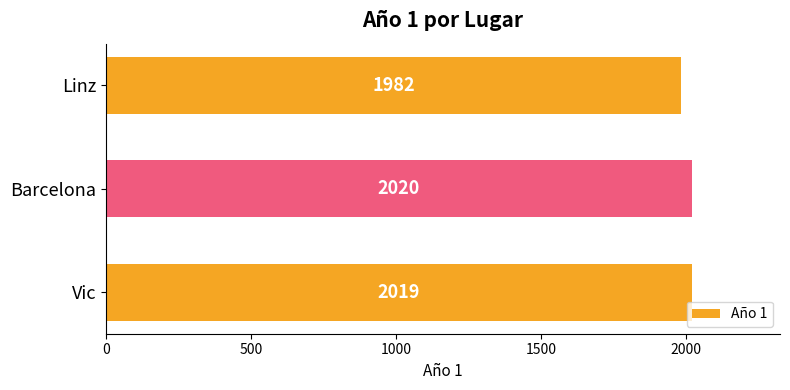

Between Vic and Barcelona, which is larger?

Barcelona